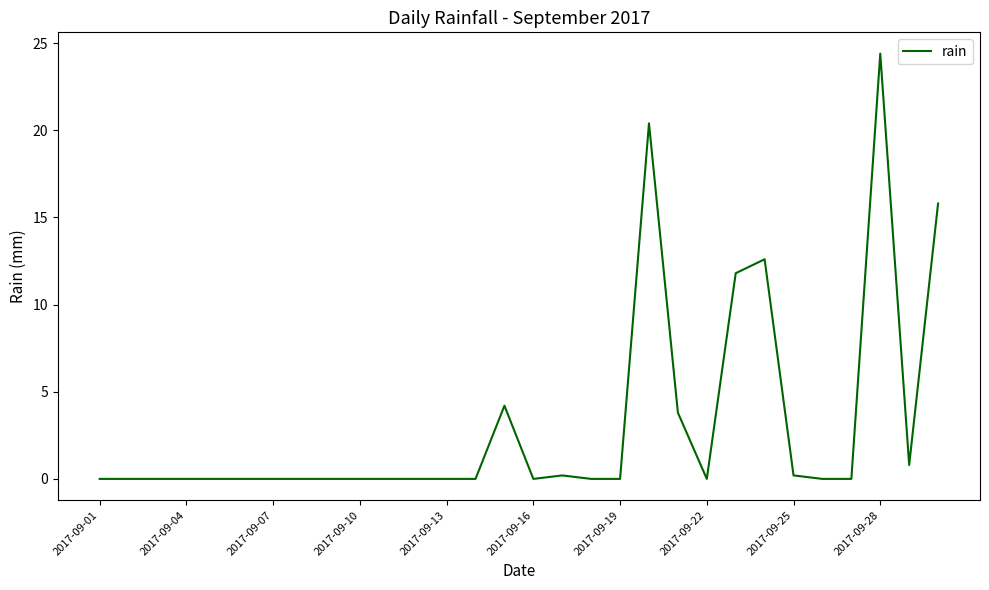

What is the difference between the maximum and minimum values?

24.4